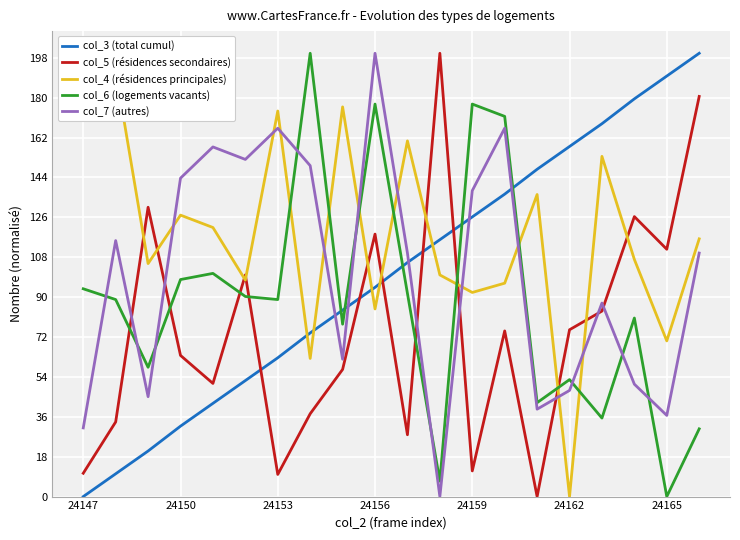

True or false: col_6 (logements vacants) and col_3 (total cumul) cross at least once.

True